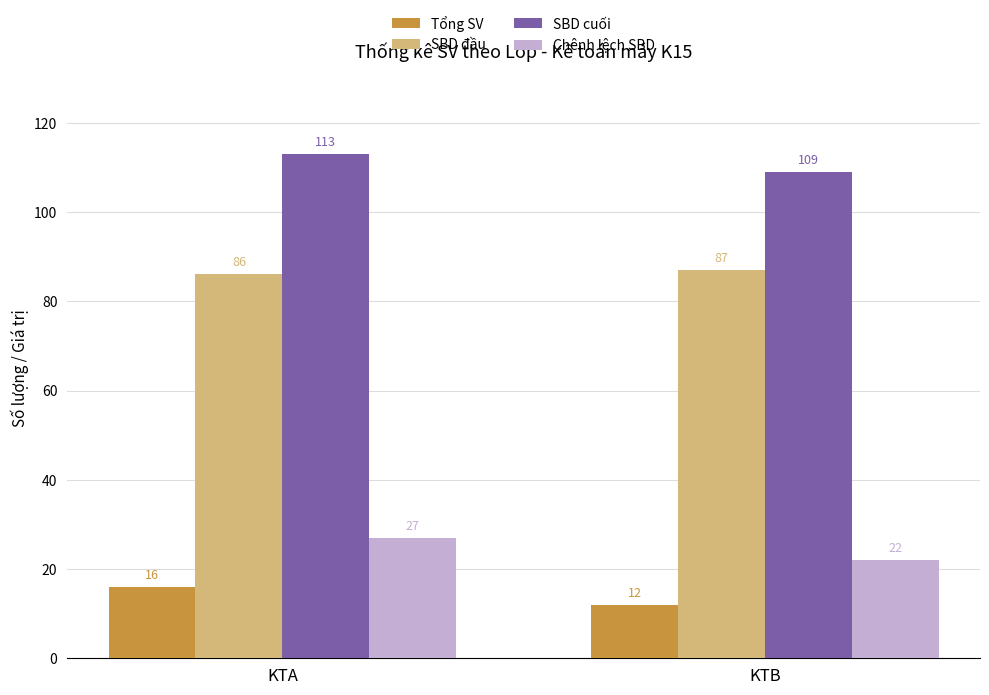

Does the chart contain stacked bars?

No